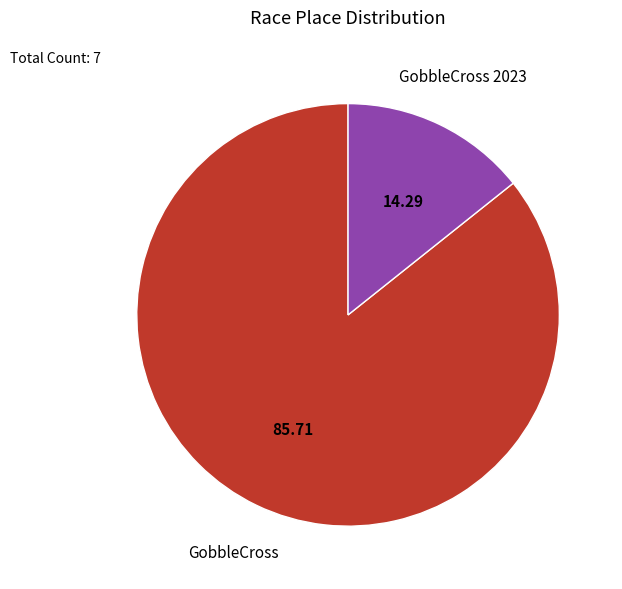

Approximately how many times larger is the value at GobbleCross compared to GobbleCross 2023?

6.0